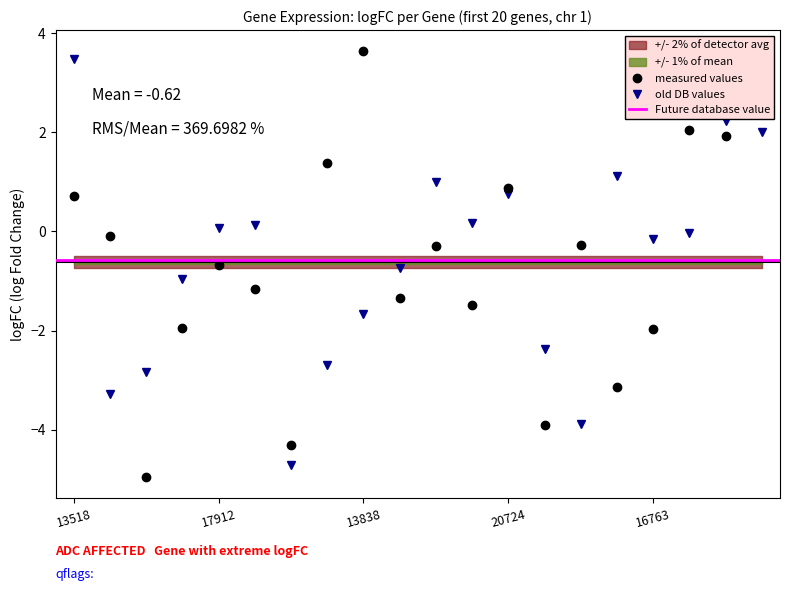

At which category does the chart reach its peak across all series?

13838